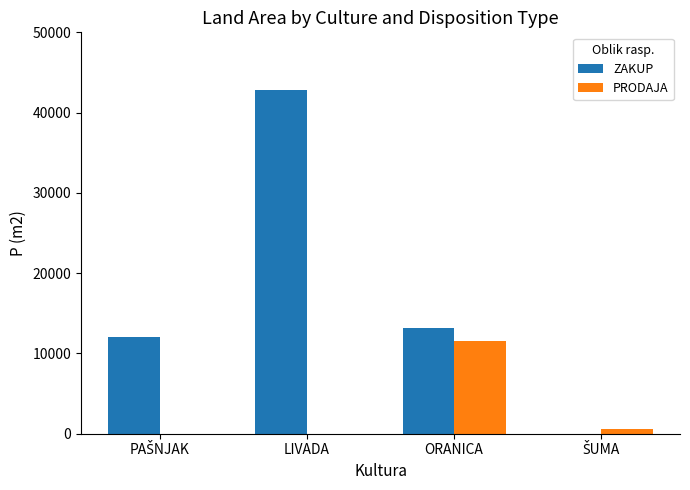

True or false: ZAKUP has a value of 7773 at ORANICA.

False